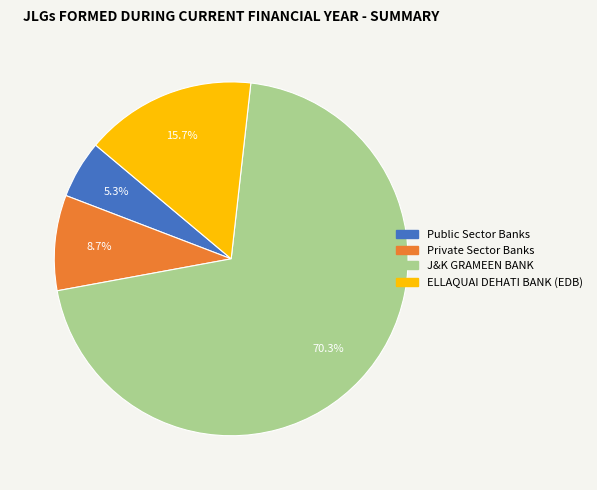

Count the number of slices in the pie.

4